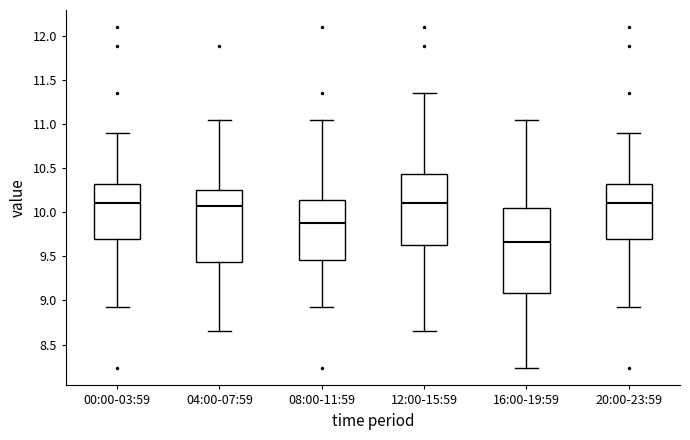

Which box has the lowest median line?

16:00-19:59